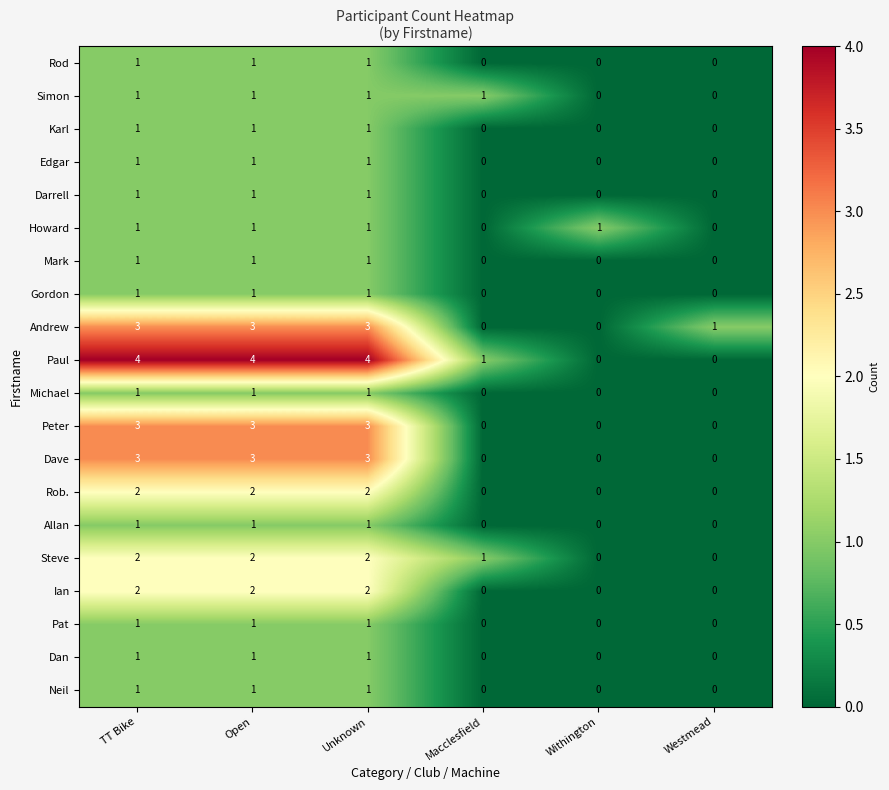

How many Edgar values are between 0 and 1?

6